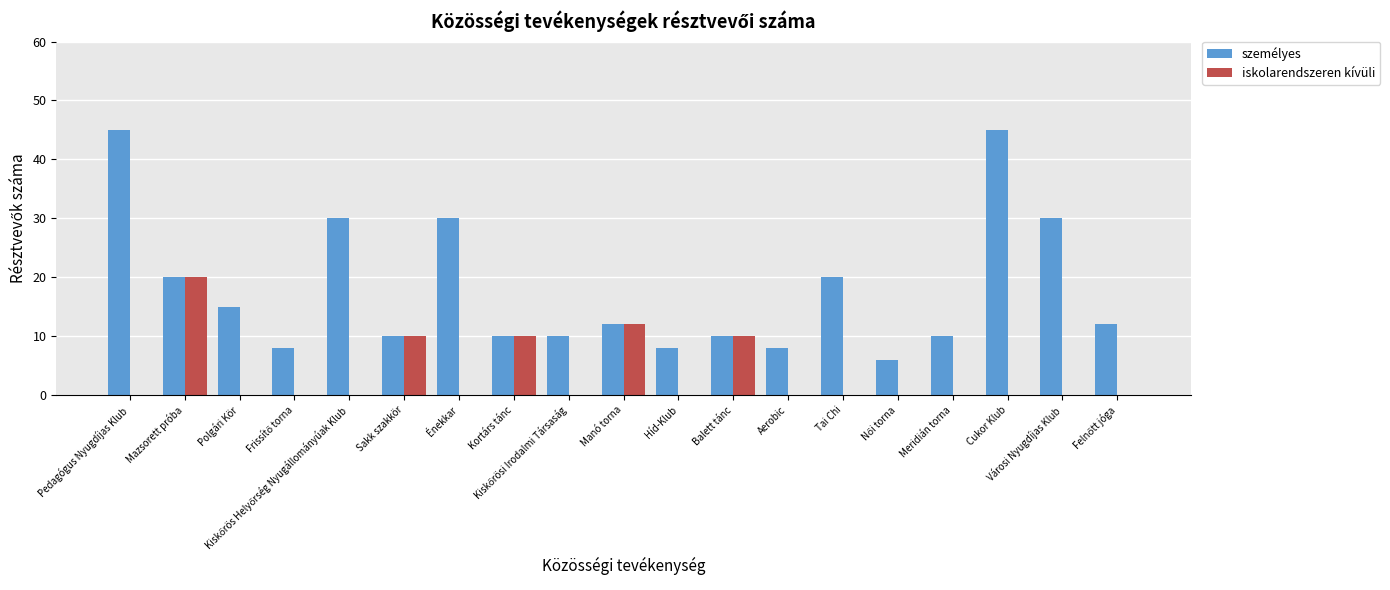

The value of személyes at Mazsorett próba is 20. True or false?

True